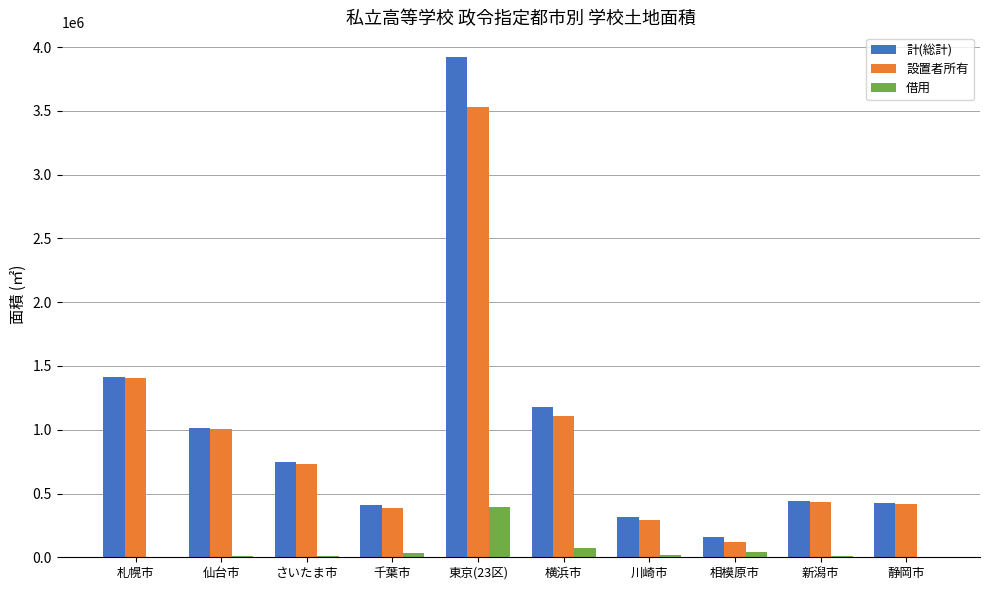

What is the sum of all 設置者所有 values?

9427582